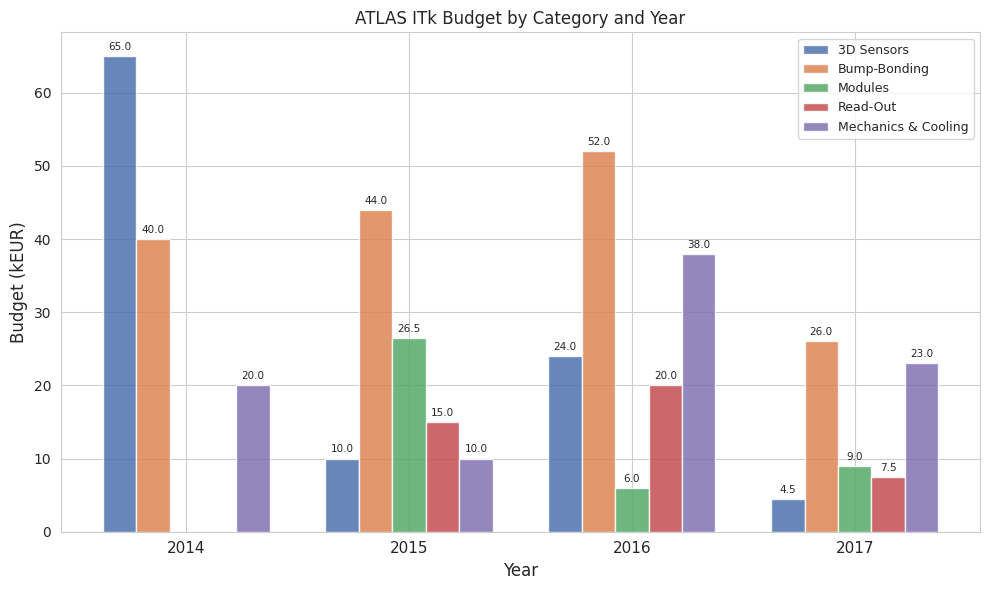

At which label does Bump-Bonding reach its peak?

2016